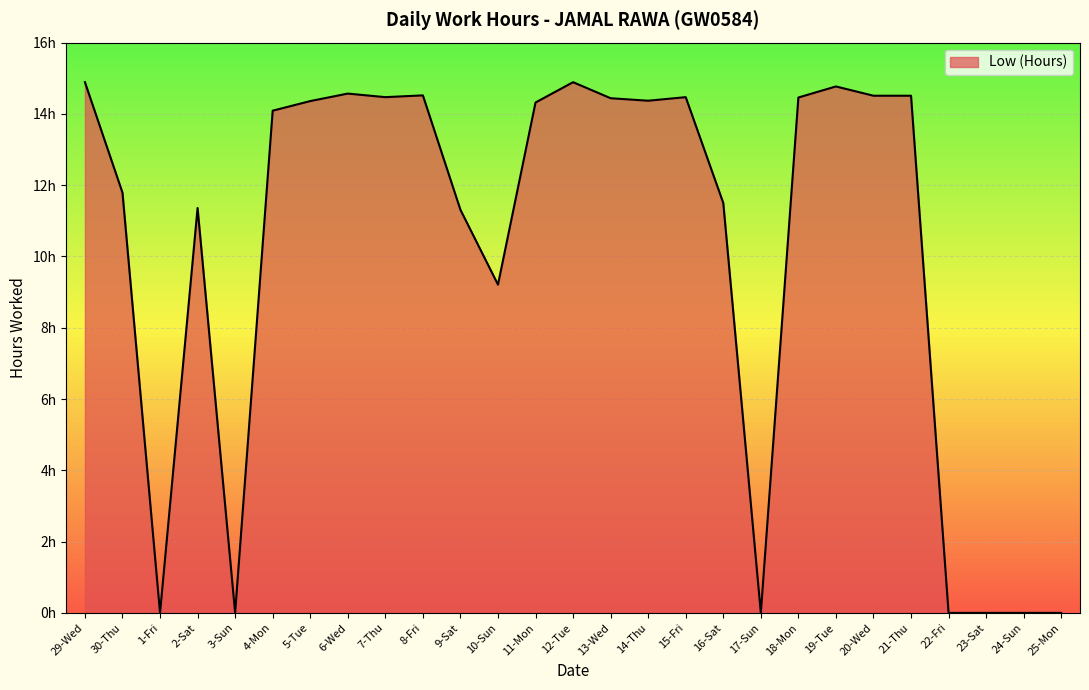

What is the sum of all values?

272.8